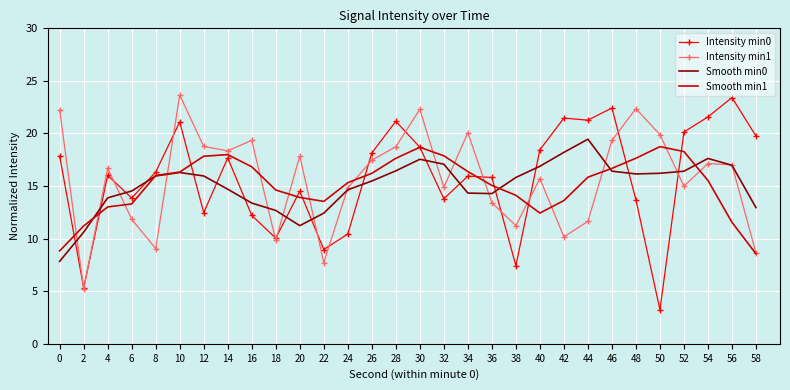

The value of Smooth min1 at 16 is 16.8. True or false?

True